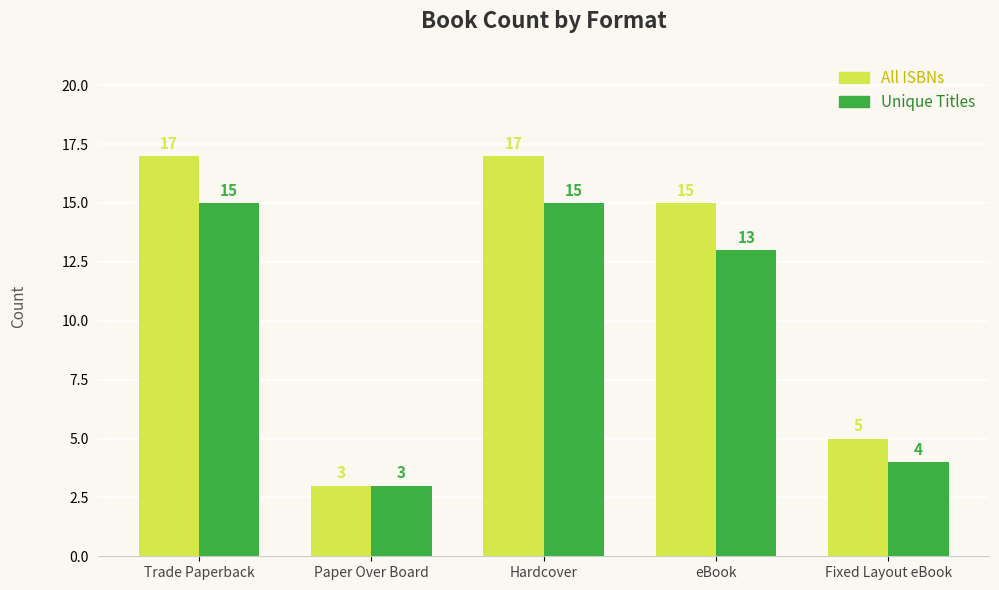

What position from the right is eBook?

2